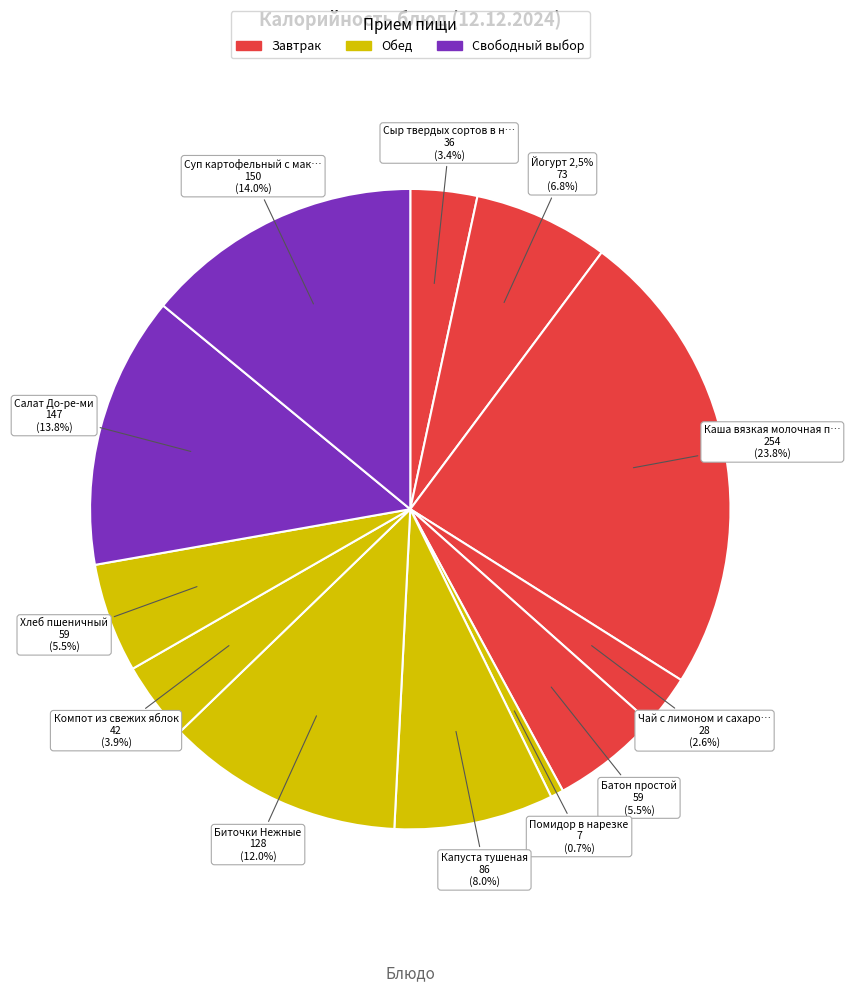

Is there any slice that represents more than half of the pie?

No